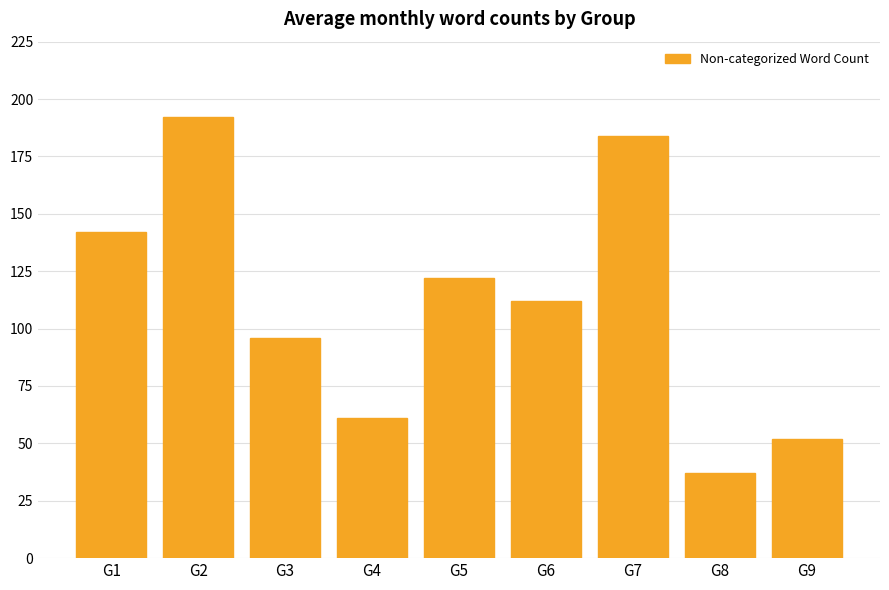

The value at G7 is 264. True or false?

False